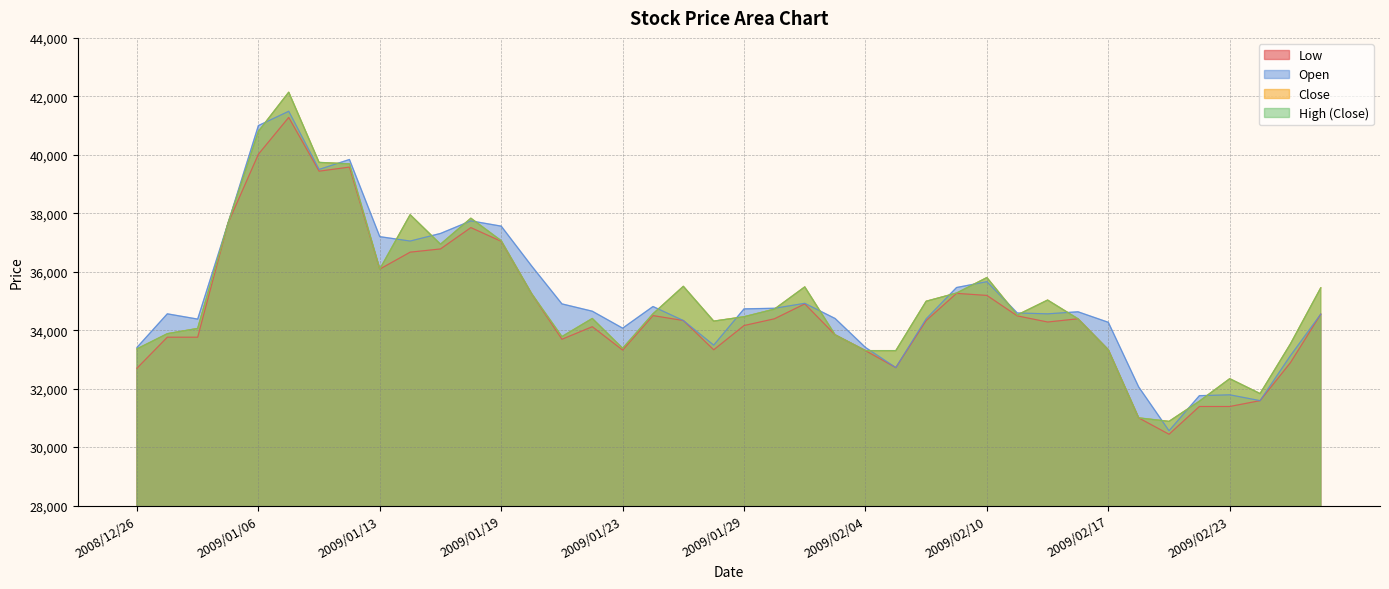

Does the chart display data point markers on the line(s)?

No